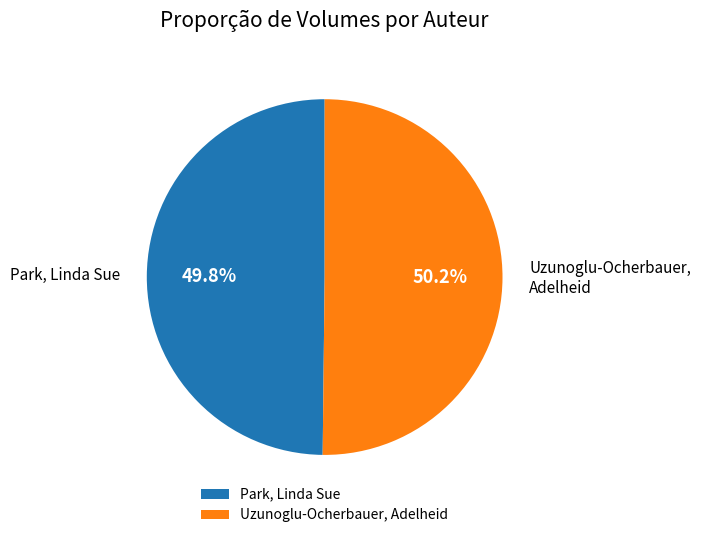

Is it true that Uzunoglu-Ocherbauer, Adelheid is 50% of the pie?

True